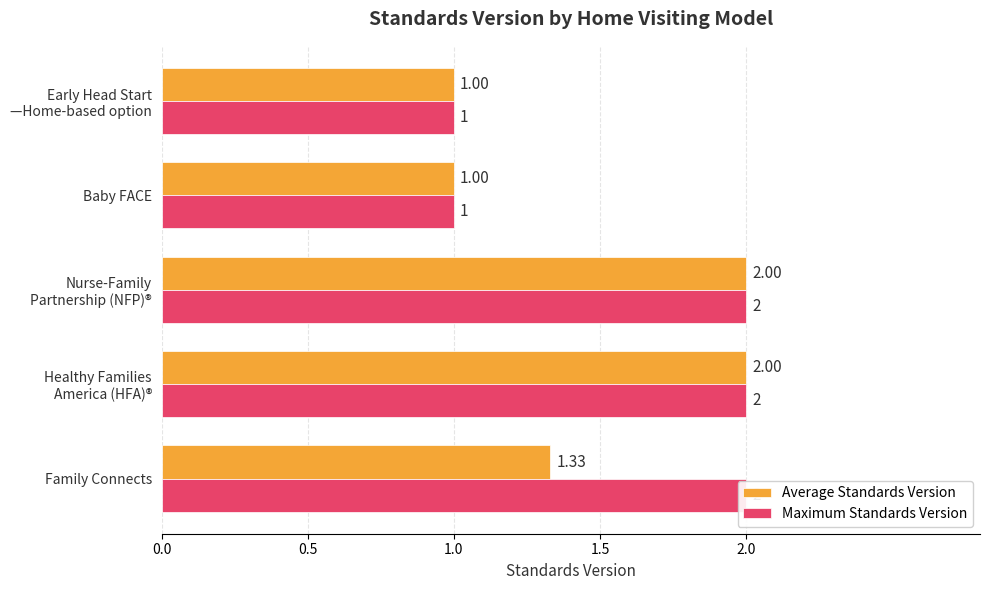

What is the value of the Average Standards Version bar at the 5th from the left?

1.0